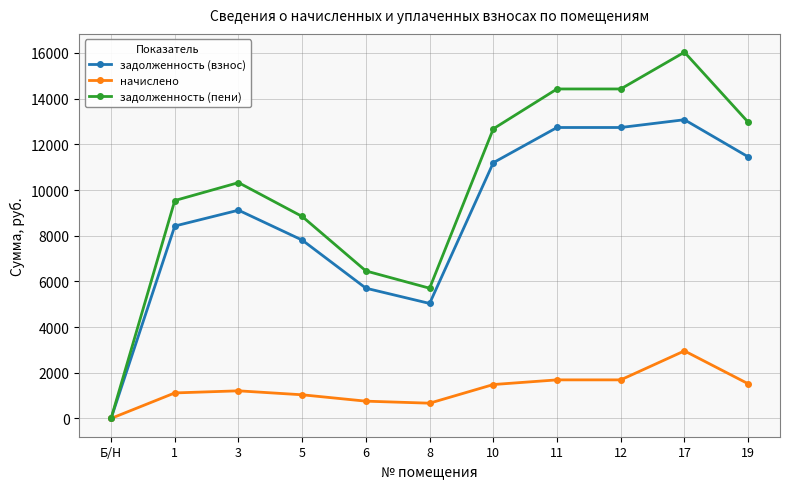

At which category does the chart reach its peak across all series?

17